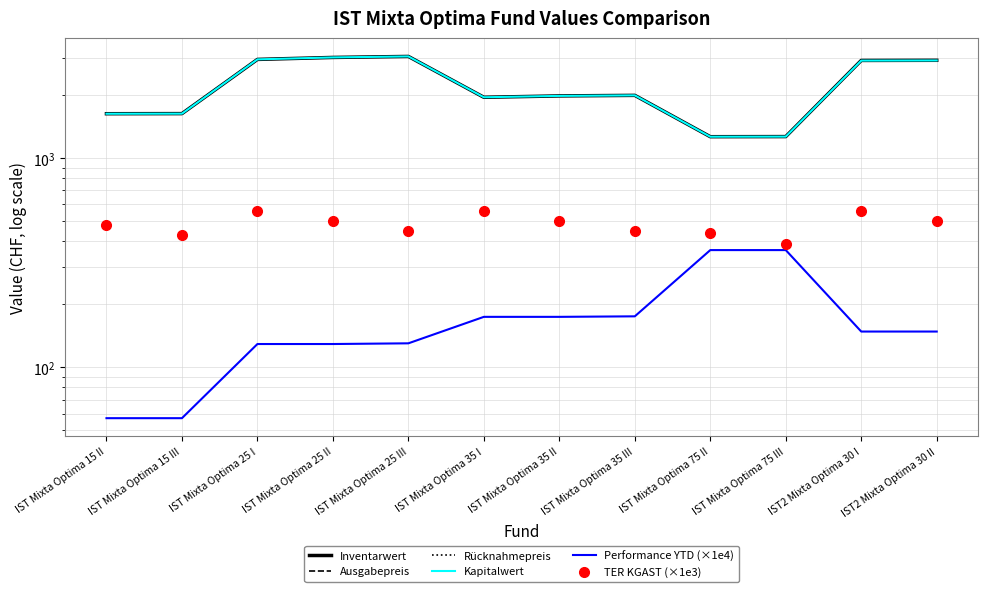

Reading right to left, extract all data points from this chart.

Inventarwert: 2936.0	2931.3	1267.1	1265.5	1995.3	1983.2	1953.5	3063.3	3029.6	2964.6	1632.0	1630.1
Ausgabepreis: 2939.0	2934.2	1269.7	1268.0	1999.3	1987.1	1957.4	3069.4	3035.7	2970.5	1635.2	1633.3
Rücknahmepreis: 2930.2	2925.5	1264.6	1263.0	1991.3	1979.2	1949.6	3057.2	3023.5	2958.7	1628.7	1626.8
Kapitalwert: 2930.7	2926.6	1266.8	1265.4	1995.2	1983.4	1954.1	3063.6	3030.4	2966.0	1631.2	1629.6
Performance YTD (×1e4): 148.0	148.0	363.0	363.0	175.0	174.0	174.0	130.0	129.0	129.0	57.0	57.0
TER KGAST (×1e3): 500.0	560.0	390.0	440.0	450.0	500.0	560.0	450.0	500.0	560.0	430.0	480.0